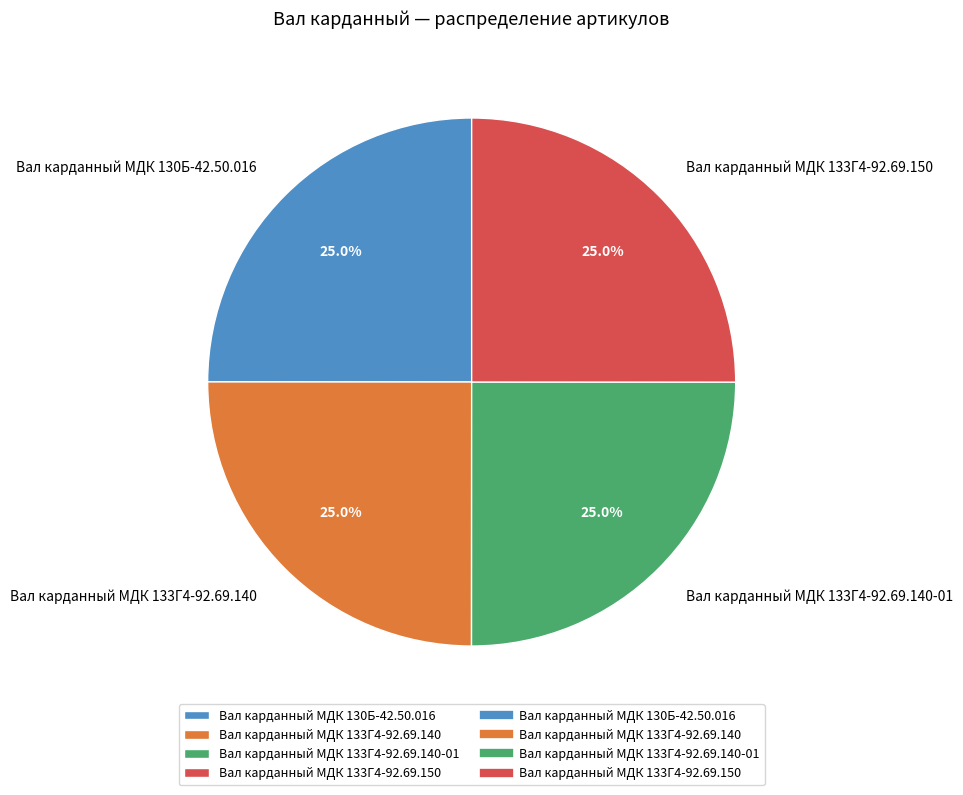

Is it true that Вал карданный МДК 133Г4-92.69.150 is 34% of the pie?

False